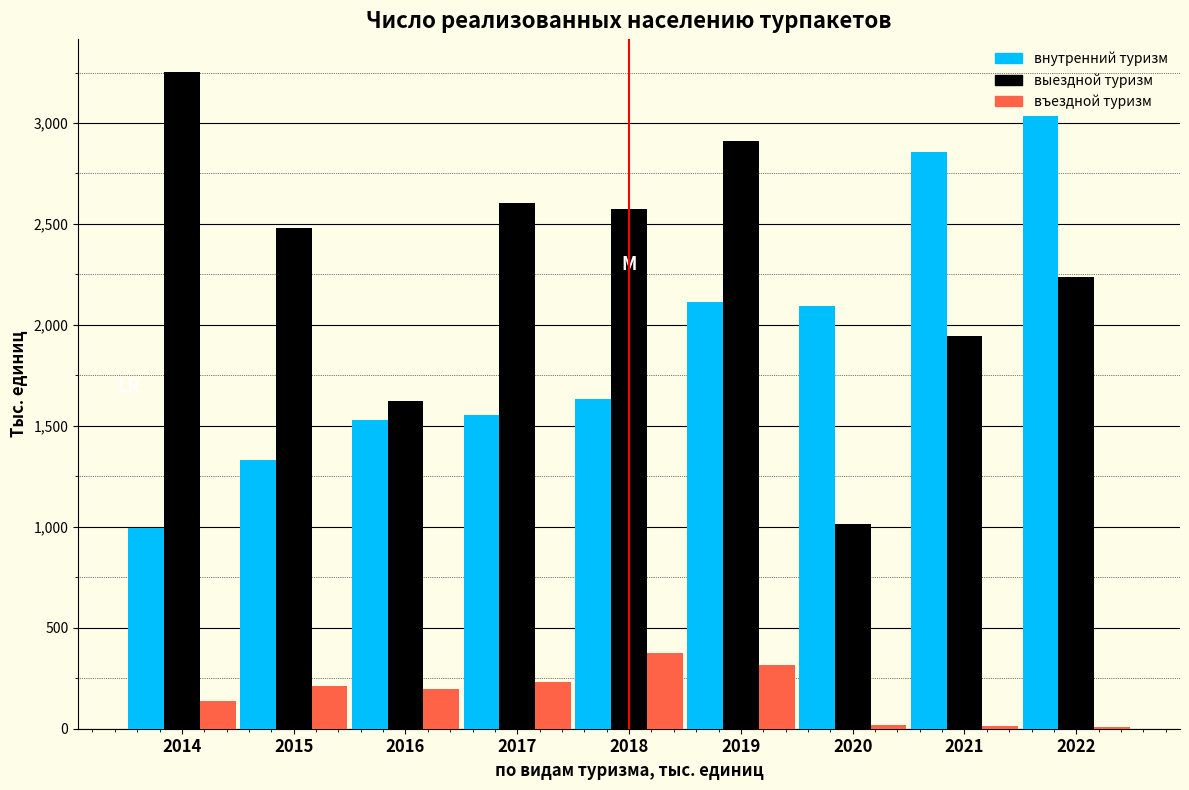

What is the spread (max minus min) of values at 2015?

2270.7